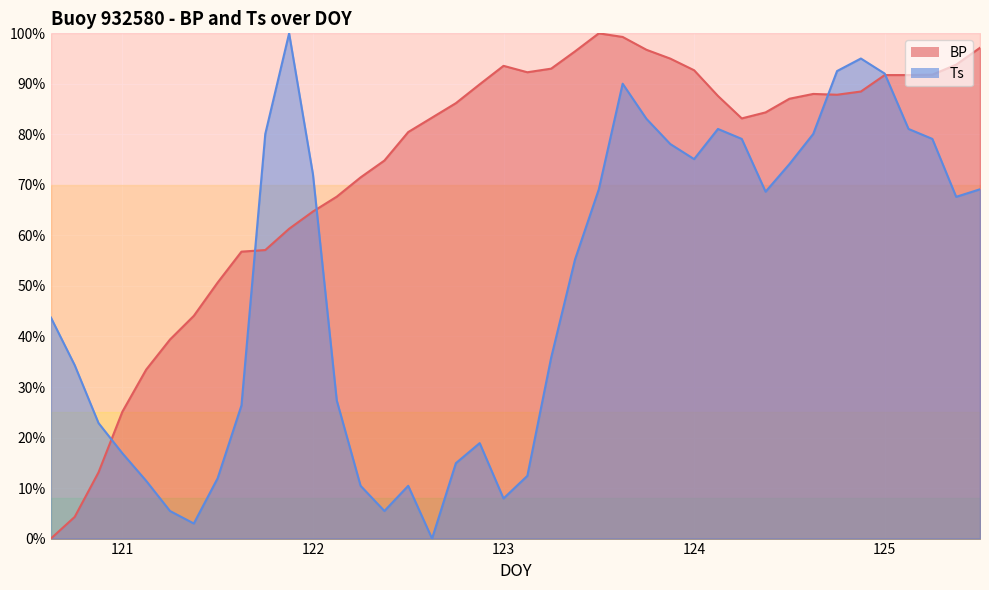

Between 121.25 and 124.875, which series saw the biggest shift?

Ts